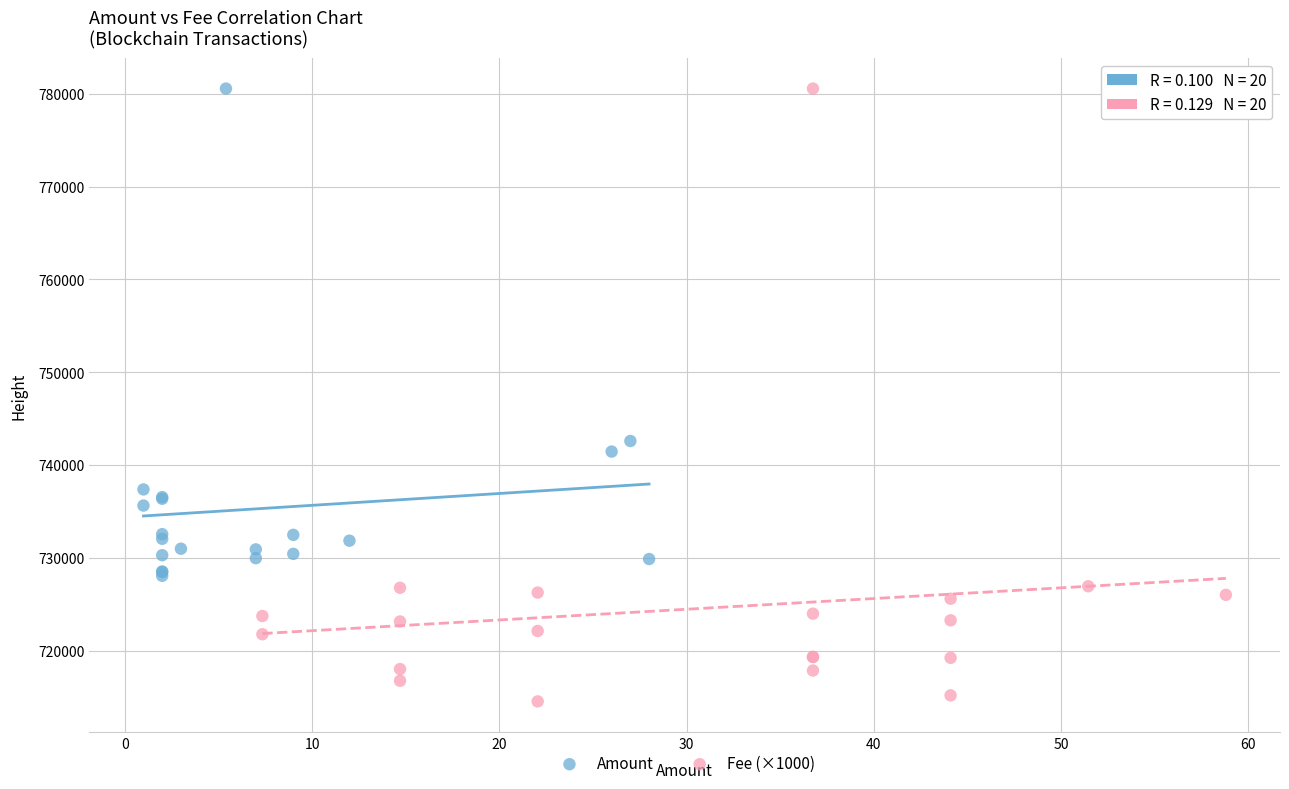

Which series has the largest Y range (max minus min)?

Fee (×1000)